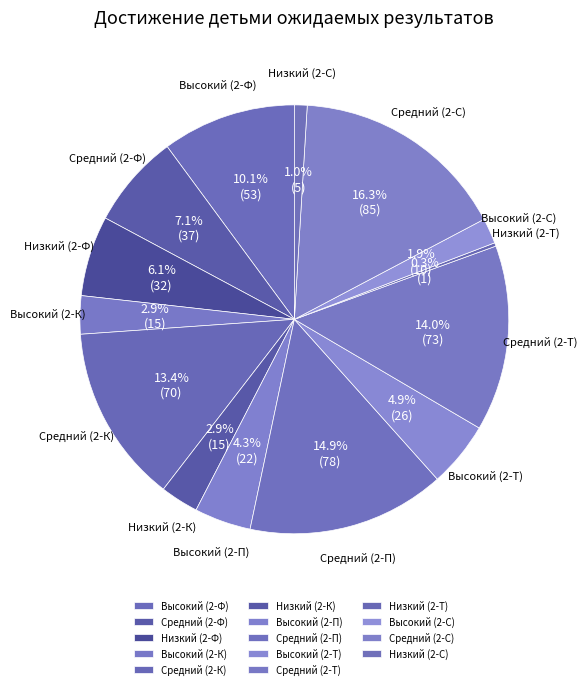

What percentage is NOT represented by Низкий (2-С)?

99.0%